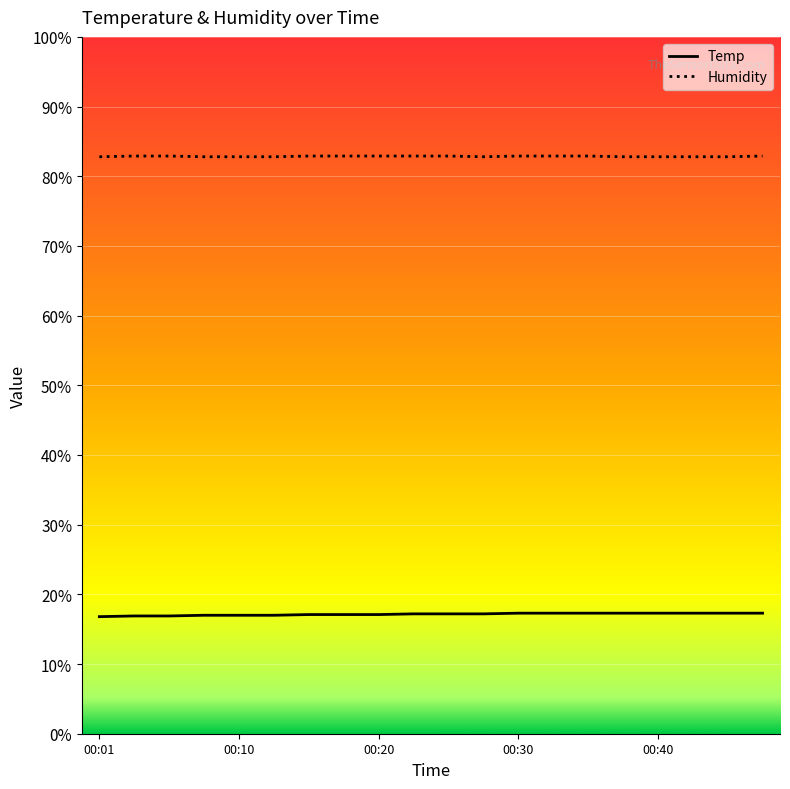

How many values in the Temp series are below 17?

3